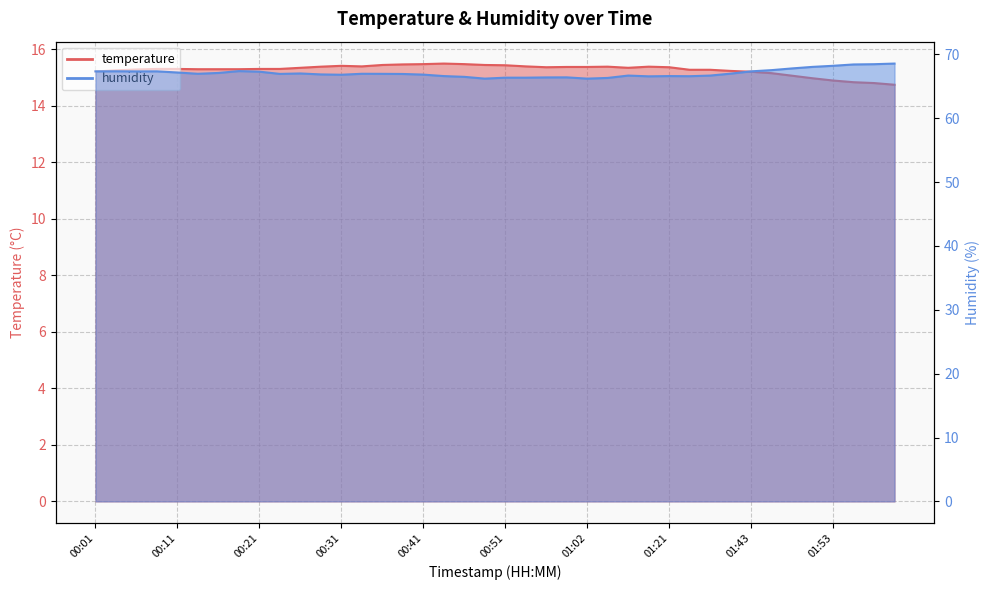

True or false: humidity and temperature cross at least once.

False